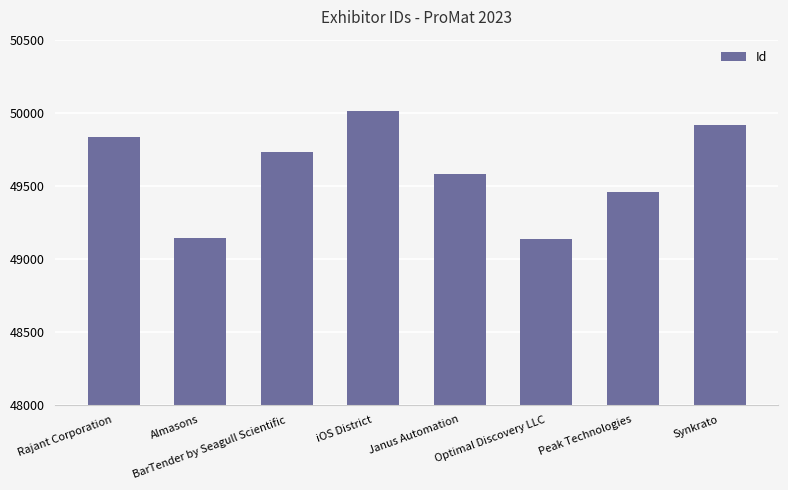

The chart shows a value of 84115 at Optimal Discovery LLC. True or false?

False